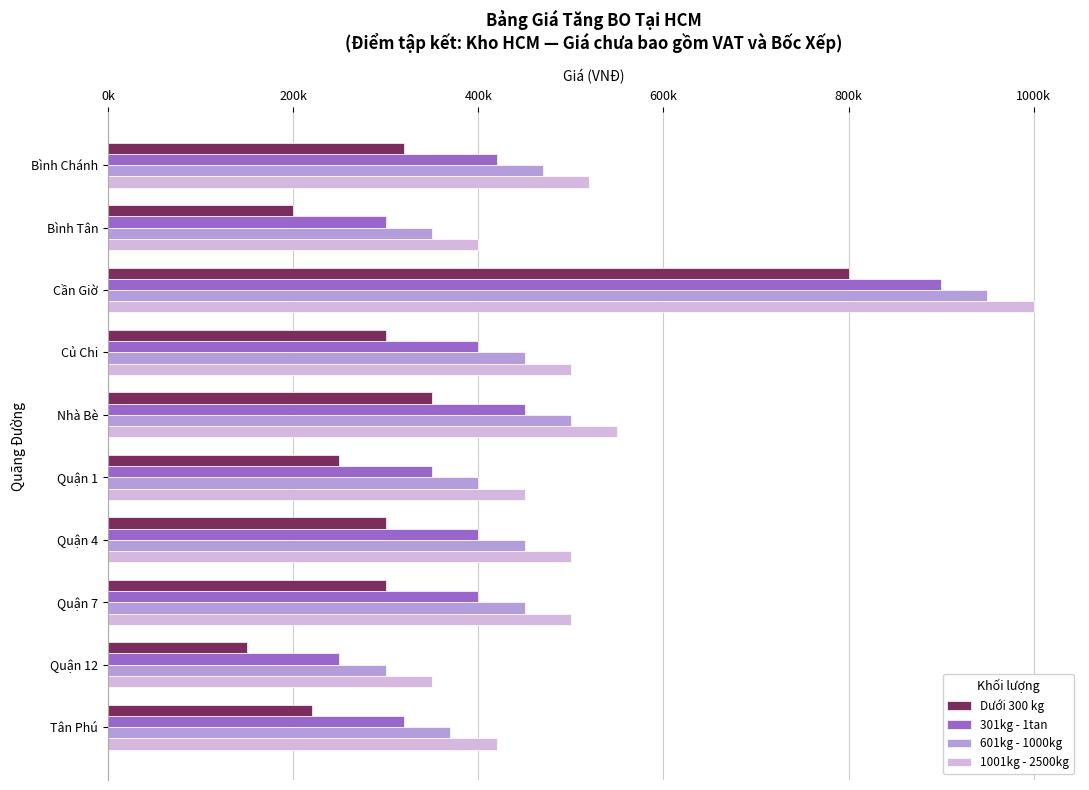

What are all the series names shown in the legend?

Dưới 300 kg, 301kg - 1tan, 601kg - 1000kg, 1001kg - 2500kg